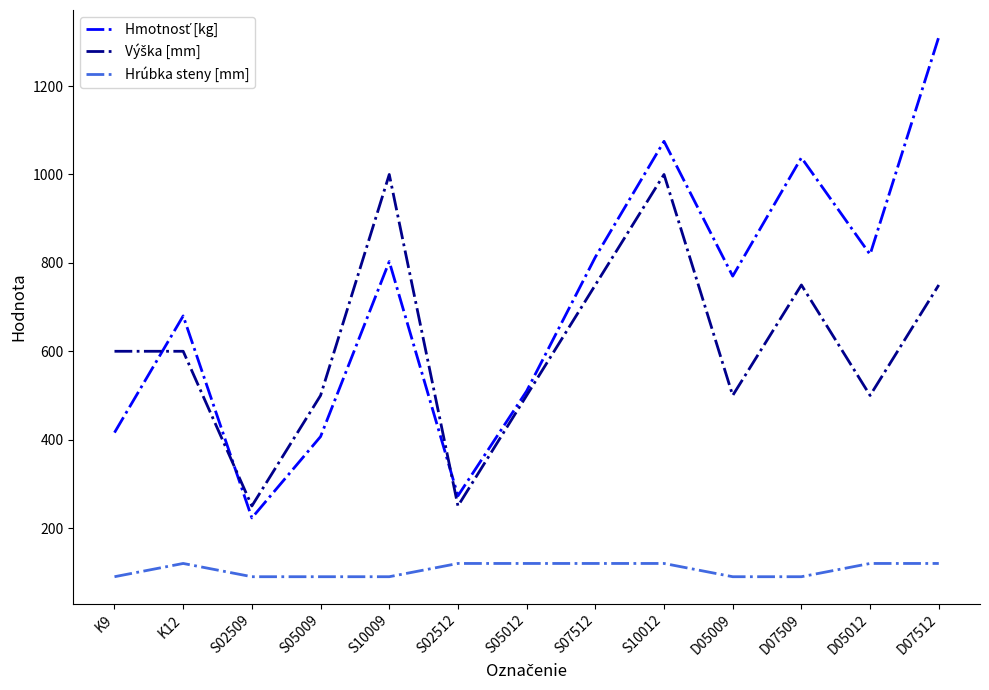

What is the smallest value displayed?

90